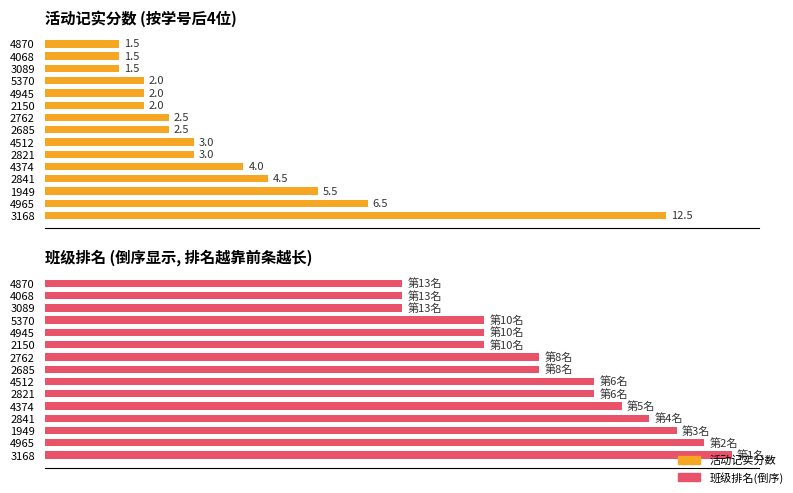

Between 5370 and 4870, which series saw the biggest shift?

班级排名(倒序)